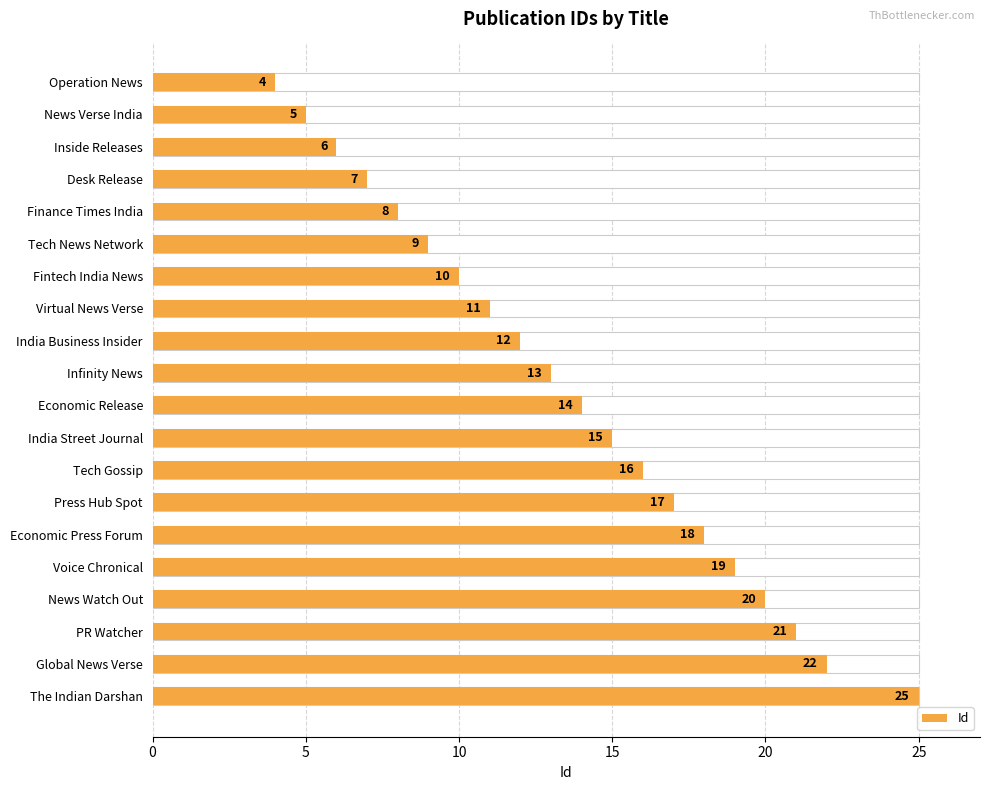

What is the approximate value at The Indian Darshan?

25